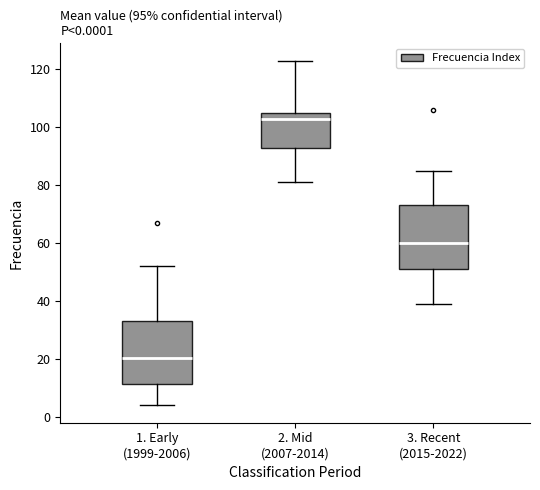

Which box's median line is the highest?

2. Mid (2007-2014)